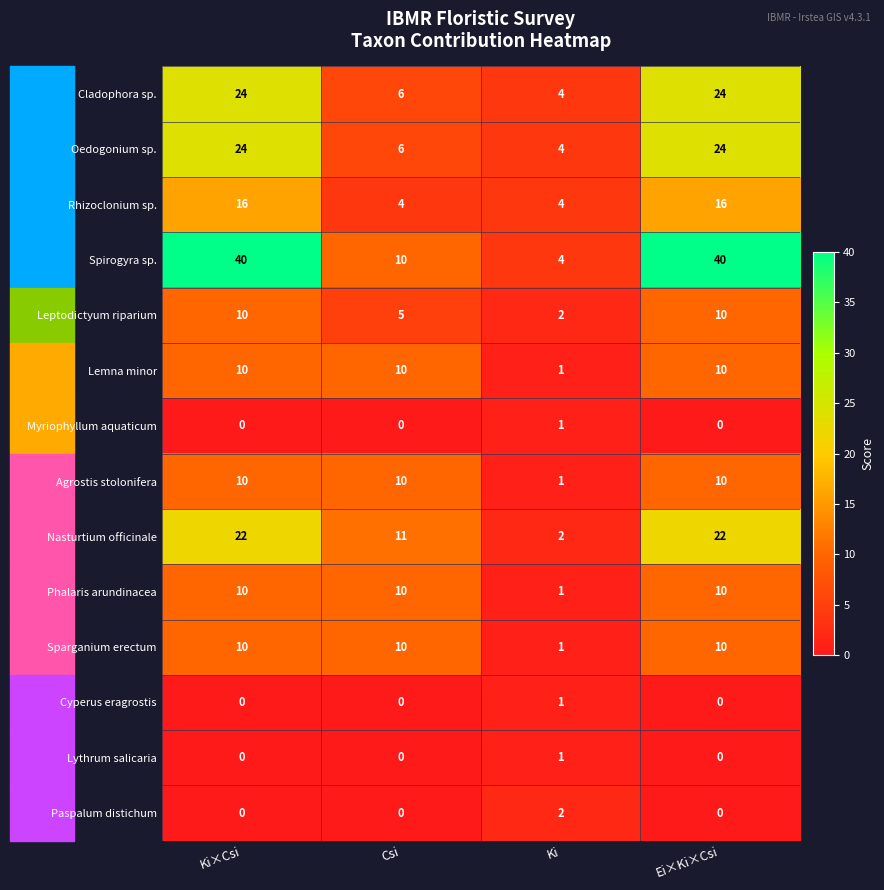

How many data points does each series have?

4